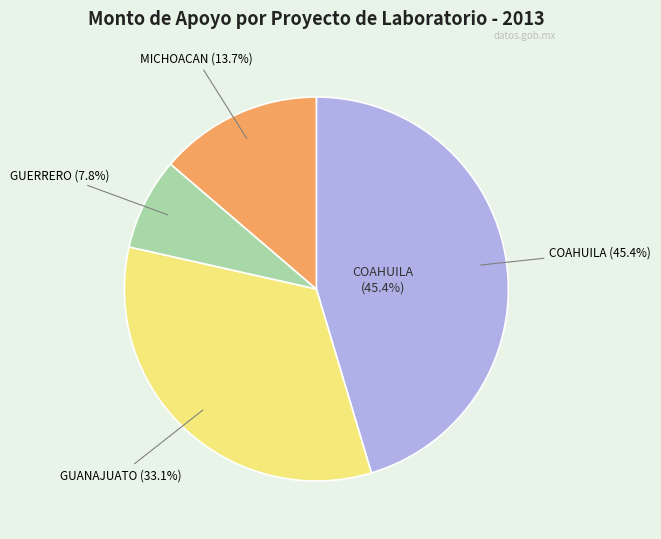

Rank the categories by value from lowest to highest.

GUERRERO (LAB-GRO-13-000012), MICHOACAN (LAB-MICH-13-000004), GUANAJUATO (LAB-GTO-13-000006), COAHUILA (LAB-CLG-13-000003)